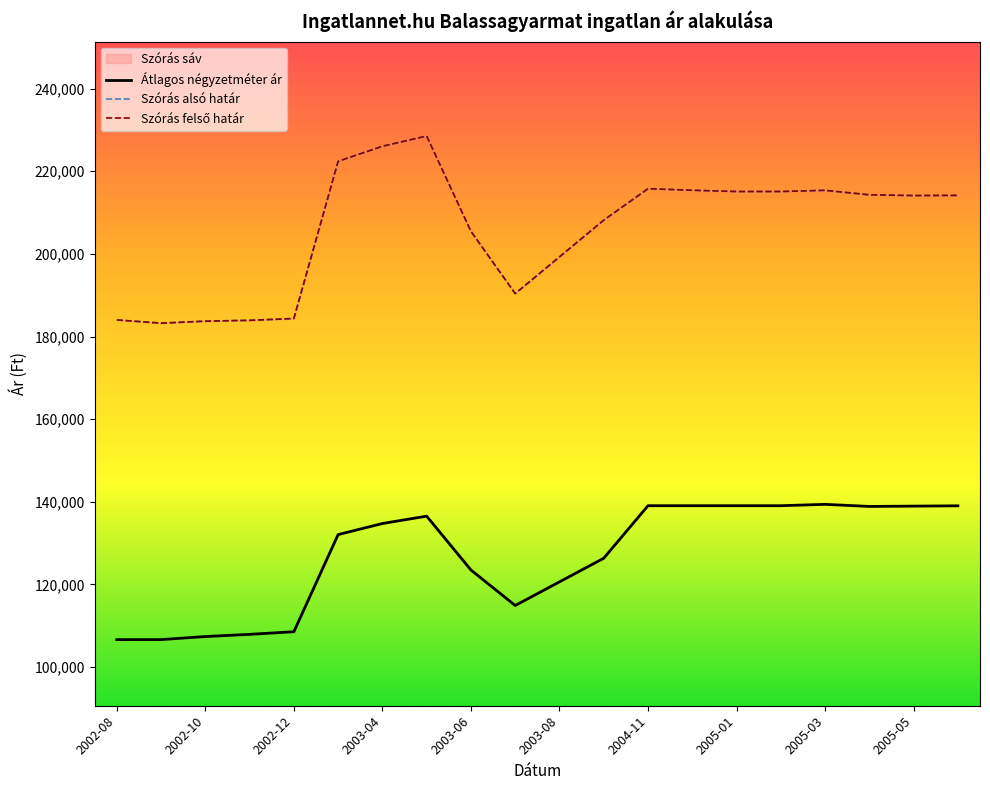

Where does the Szórás alsó határ series first go above 214145?

2003-03